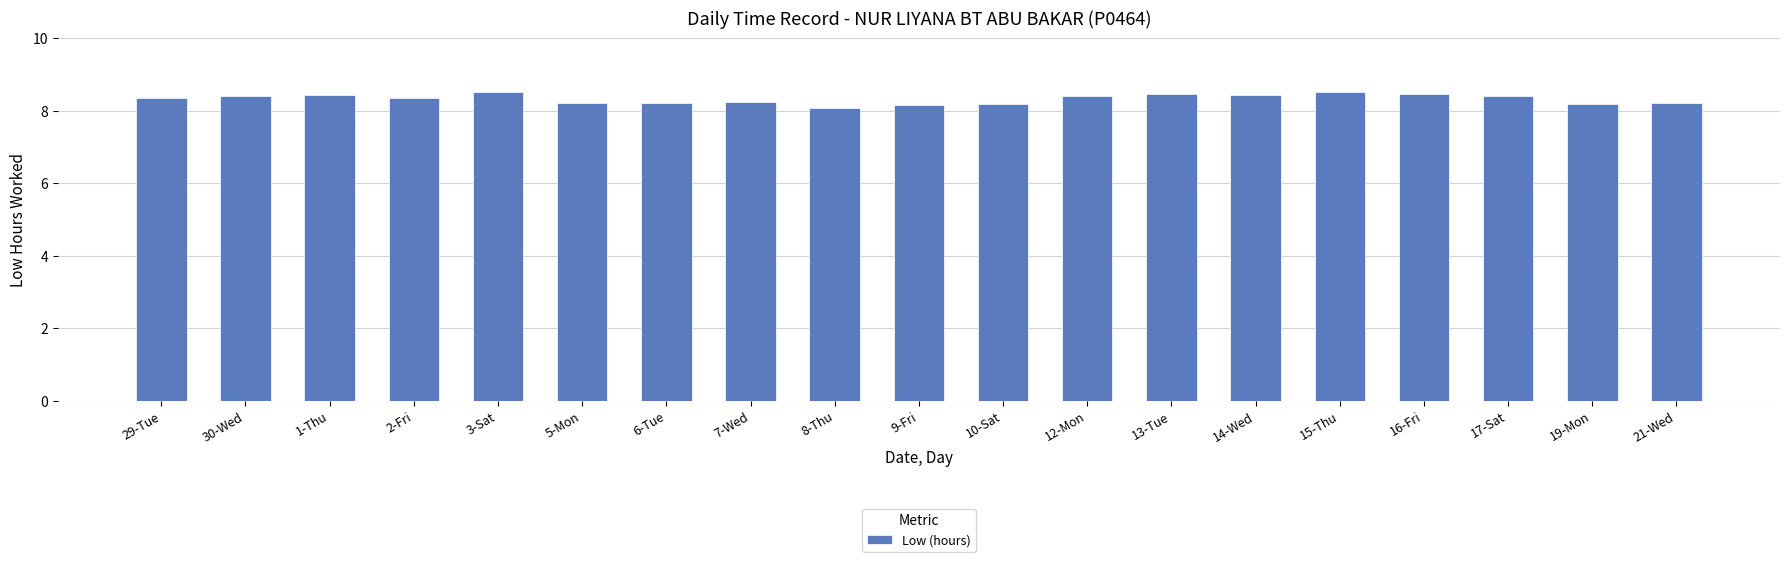

Count the values in the range 8 to 9.

19